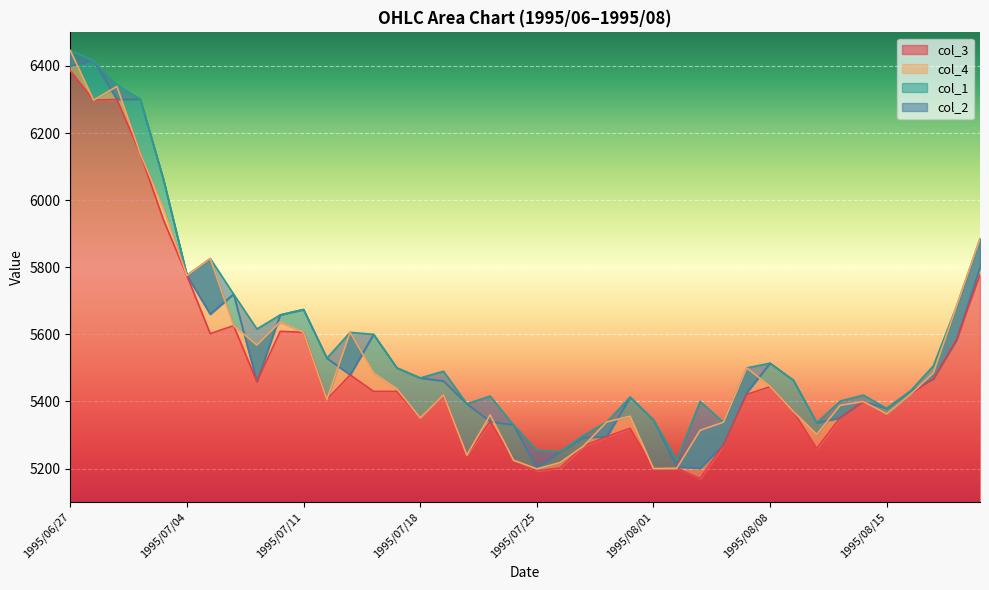

Reading left to right, list all the values displayed in this chart.

col_1: 1995/06/27=6400	1995/06/28=6416	1995/06/29=6300	1995/06/30=6301	1995/07/03=6060	1995/07/04=5776	1995/07/05=5660	1995/07/06=5720	1995/07/07=5459	1995/07/10=5658	1995/07/11=5674	1995/07/12=5529	1995/07/13=5479	1995/07/14=5600	1995/07/17=5500	1995/07/18=5470	1995/07/19=5461	1995/07/20=5393	1995/07/21=5340	1995/07/24=5330	1995/07/25=5201	1995/07/26=5250	1995/07/27=5292	1995/07/28=5295	1995/07/31=5413	1995/08/01=5345	1995/08/02=5205	1995/08/03=5201	1995/08/04=5270	1995/08/07=5426	1995/08/08=5514	1995/08/09=5463	1995/08/10=5336	1995/08/11=5351	1995/08/14=5400	1995/08/15=5379	1995/08/16=5430	1995/08/17=5467	1995/08/18=5584	1995/08/21=5799
col_2: 1995/06/27=6446	1995/06/28=6416	1995/06/29=6344	1995/06/30=6301	1995/07/03=6060	1995/07/04=5776	1995/07/05=5826	1995/07/06=5720	1995/07/07=5616	1995/07/10=5658	1995/07/11=5674	1995/07/12=5529	1995/07/13=5606	1995/07/14=5600	1995/07/17=5500	1995/07/18=5470	1995/07/19=5490	1995/07/20=5393	1995/07/21=5416	1995/07/24=5330	1995/07/25=5255	1995/07/26=5250	1995/07/27=5299	1995/07/28=5339	1995/07/31=5413	1995/08/01=5345	1995/08/02=5225	1995/08/03=5400	1995/08/04=5338	1995/08/07=5500	1995/08/08=5514	1995/08/09=5463	1995/08/10=5336	1995/08/11=5401	1995/08/14=5419	1995/08/15=5379	1995/08/16=5430	1995/08/17=5506	1995/08/18=5685	1995/08/21=5885
col_3: 1995/06/27=6386	1995/06/28=6298	1995/06/29=6300	1995/06/30=6139	1995/07/03=5940	1995/07/04=5775	1995/07/05=5602	1995/07/06=5626	1995/07/07=5459	1995/07/10=5609	1995/07/11=5606	1995/07/12=5406	1995/07/13=5479	1995/07/14=5430	1995/07/17=5430	1995/07/18=5351	1995/07/19=5420	1995/07/20=5240	1995/07/21=5340	1995/07/24=5225	1995/07/25=5193	1995/07/26=5202	1995/07/27=5267	1995/07/28=5295	1995/07/31=5320	1995/08/01=5200	1995/08/02=5201	1995/08/03=5170	1995/08/04=5270	1995/08/07=5421	1995/08/08=5444	1995/08/09=5370	1995/08/10=5260	1995/08/11=5351	1995/08/14=5400	1995/08/15=5363	1995/08/16=5420	1995/08/17=5467	1995/08/18=5584	1995/08/21=5778
col_4: 1995/06/27=6446	1995/06/28=6298	1995/06/29=6339	1995/06/30=6139	1995/07/03=5975	1995/07/04=5775	1995/07/05=5826	1995/07/06=5626	1995/07/07=5568	1995/07/10=5637	1995/07/11=5606	1995/07/12=5406	1995/07/13=5606	1995/07/14=5485	1995/07/17=5438	1995/07/18=5351	1995/07/19=5420	1995/07/20=5240	1995/07/21=5360	1995/07/24=5225	1995/07/25=5199	1995/07/26=5218	1995/07/27=5267	1995/07/28=5339	1995/07/31=5356	1995/08/01=5200	1995/08/02=5201	1995/08/03=5314	1995/08/04=5338	1995/08/07=5500	1995/08/08=5445	1995/08/09=5370	1995/08/10=5302	1995/08/11=5388	1995/08/14=5400	1995/08/15=5363	1995/08/16=5420	1995/08/17=5485	1995/08/18=5685	1995/08/21=5885